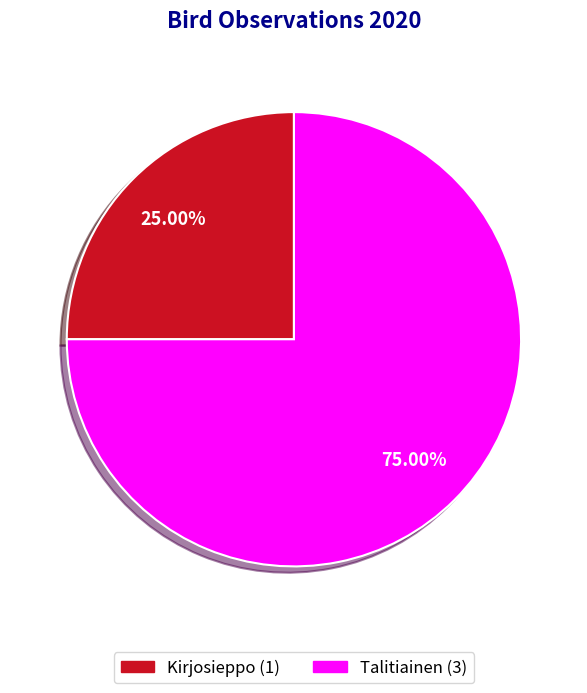

Which slice represents more than half of the pie?

Talitiainen